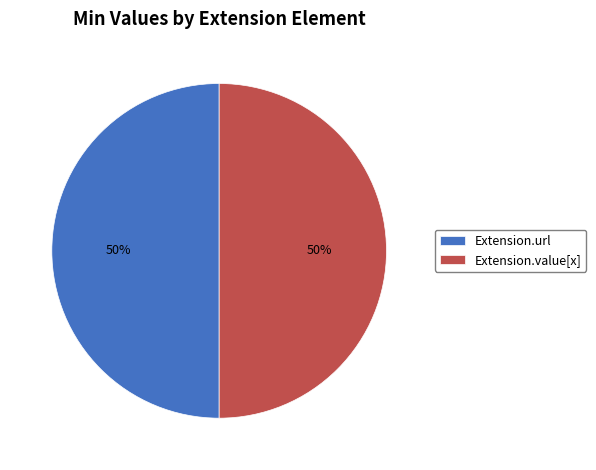

The Extension.value[x] slice represents 50% of the pie. True or false?

True